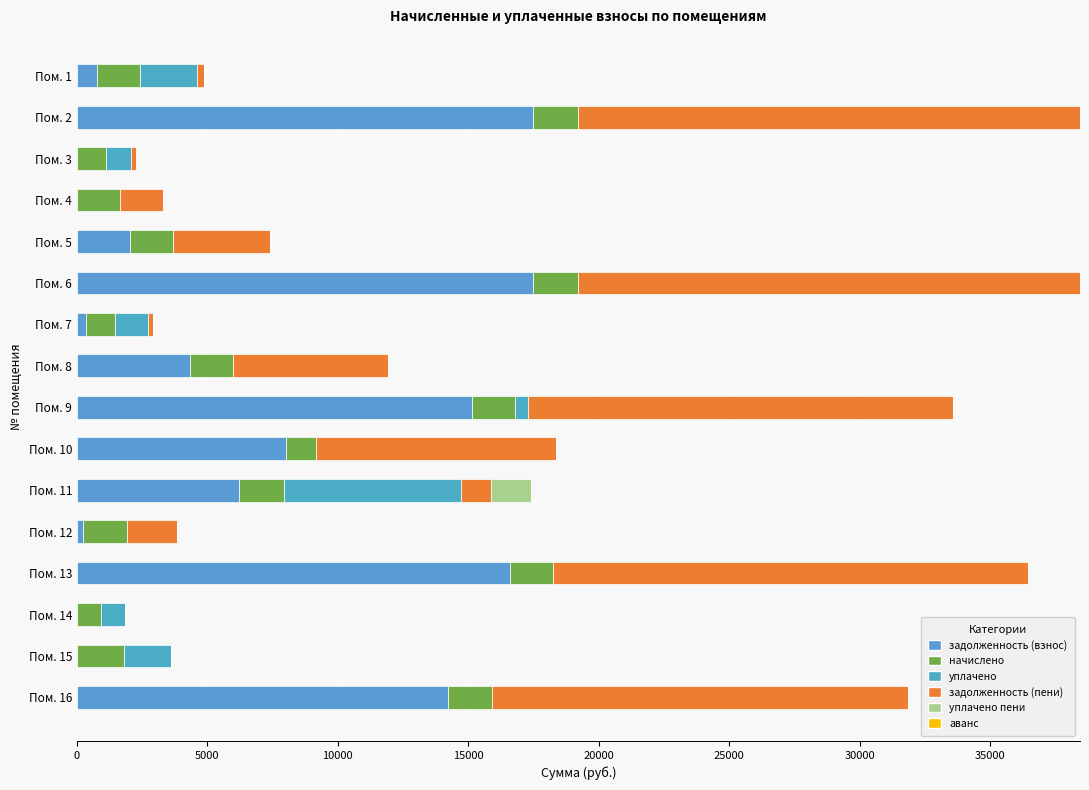

Reading left to right, extract all data points from this chart.

задолженность (взнос): 767.4	17483.3	0.0	0.0	2025.0	17483.3	329.4	4317.1	15140.2	8014.6	6197.2	242.7	16579.4	0.0	0.0	14208.2
начислено: 1665.3	1735.5	1131.0	1653.6	1665.3	1735.5	1131.0	1649.7	1645.8	1158.3	1739.4	1669.2	1645.8	924.3	1794.0	1708.2
уплачено: 2155.0	0.0	941.6	0.0	0.0	0.0	1271.8	0.0	500.0	0.0	6767.8	0.0	0.0	924.0	1794.0	0.0
задолженность (пени): 277.7	19218.8	188.5	1653.0	3690.3	19218.8	188.6	5966.8	16286.0	9172.9	1168.7	1911.9	18225.2	0.0	0.0	15916.4
уплачено пени: 0.5	0.0	1.0	0.0	0.0	0.0	0.2	0.0	0.0	0.0	1521.2	0.0	0.0	0.0	0.0	0.0
аванс: 0.0	0.0	0.9	0.6	0.0	0.0	0.0	0.0	0.0	0.0	0.0	0.0	0.0	2.0	2.9	0.0